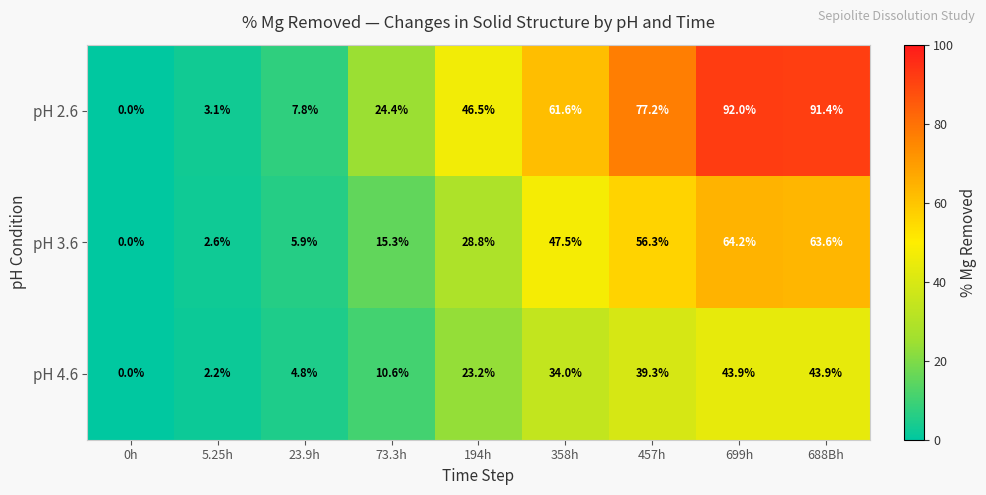

Reading left to right, what are all the values shown in this chart?

pH 2.6: 0h=0.0	5.25h=3.1	23.9h=7.8	73.3h=24.4	194h=46.5	358h=61.6	457h=77.2	699h=92.0	688Bh=91.4
pH 3.6: 0h=0.0	5.25h=2.6	23.9h=5.9	73.3h=15.3	194h=28.8	358h=47.5	457h=56.3	699h=64.2	688Bh=63.6
pH 4.6: 0h=0.0	5.25h=2.2	23.9h=4.8	73.3h=10.6	194h=23.2	358h=34.0	457h=39.3	699h=43.9	688Bh=43.9